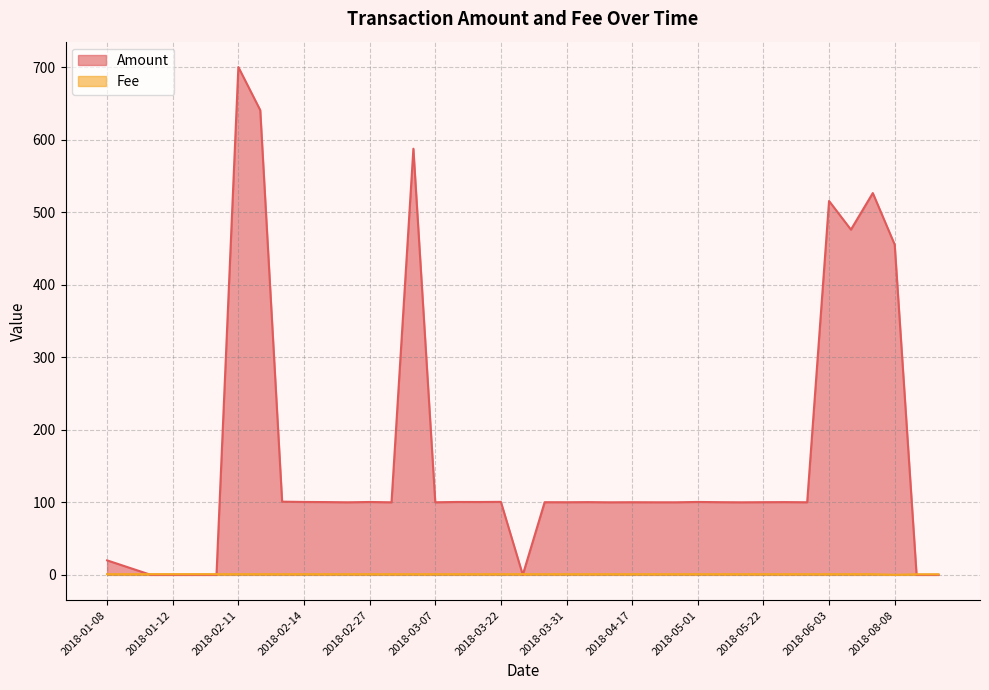

Between 2018-01-14 and 2018-04-26, which series saw the biggest shift?

Amount